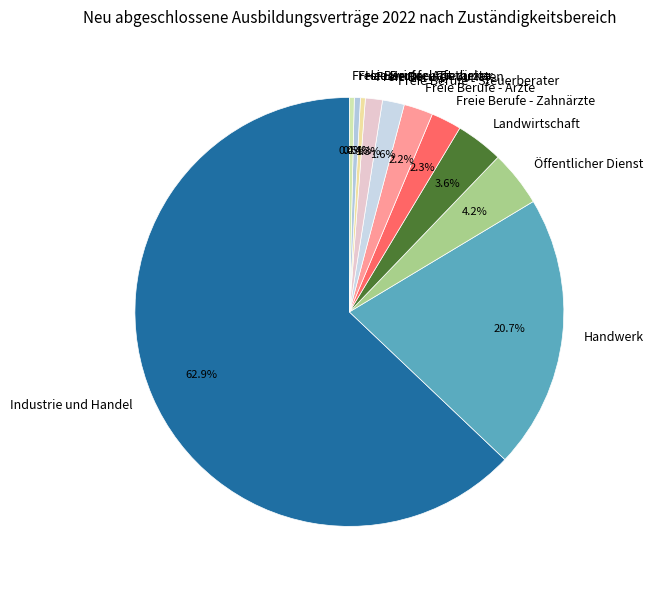

To the nearest percent, what is the combined percentage of Freie Berufe - Zahnärzte and Handwerk?

23%